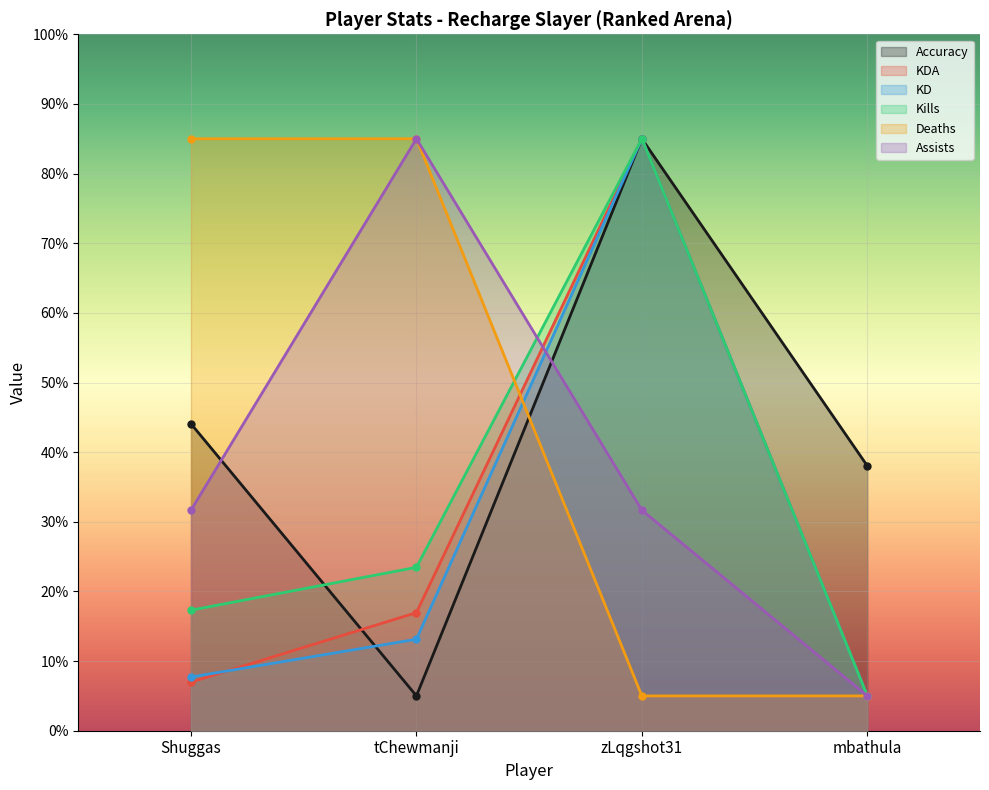

What position from the right is mbathula?

1